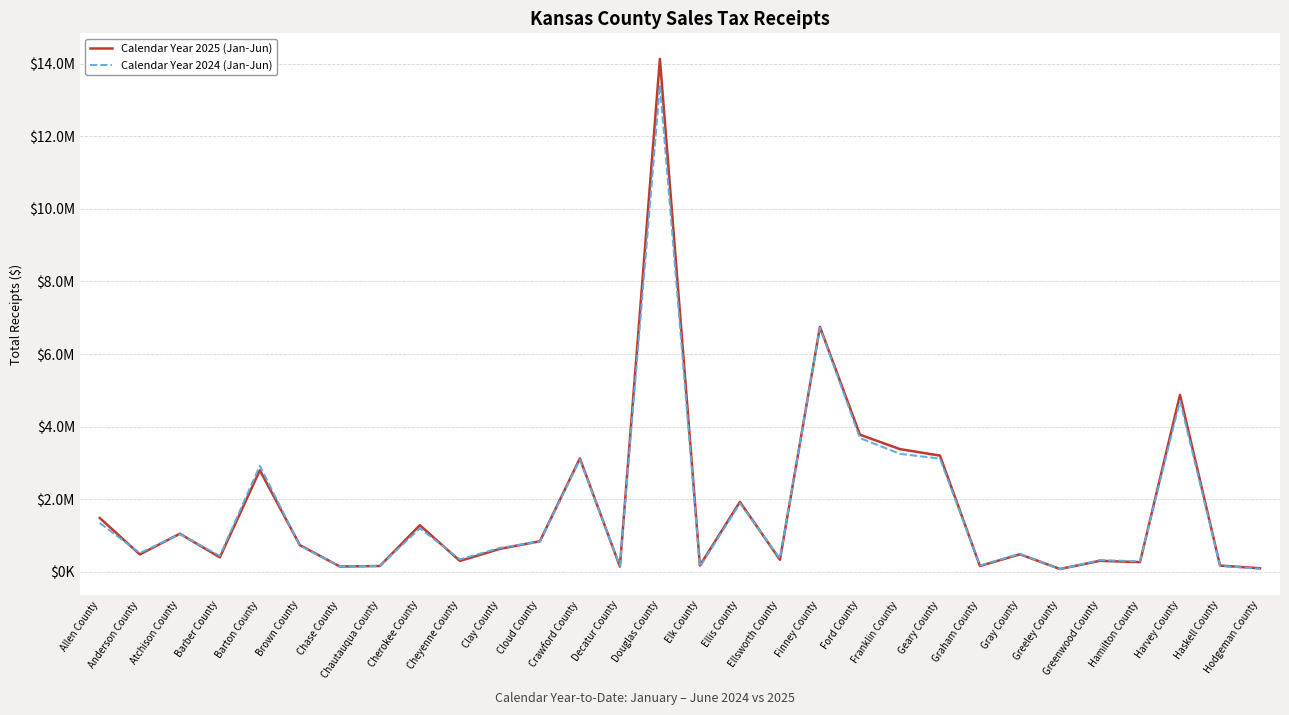

What is the label of the 21st point from the right?

Cheyenne County